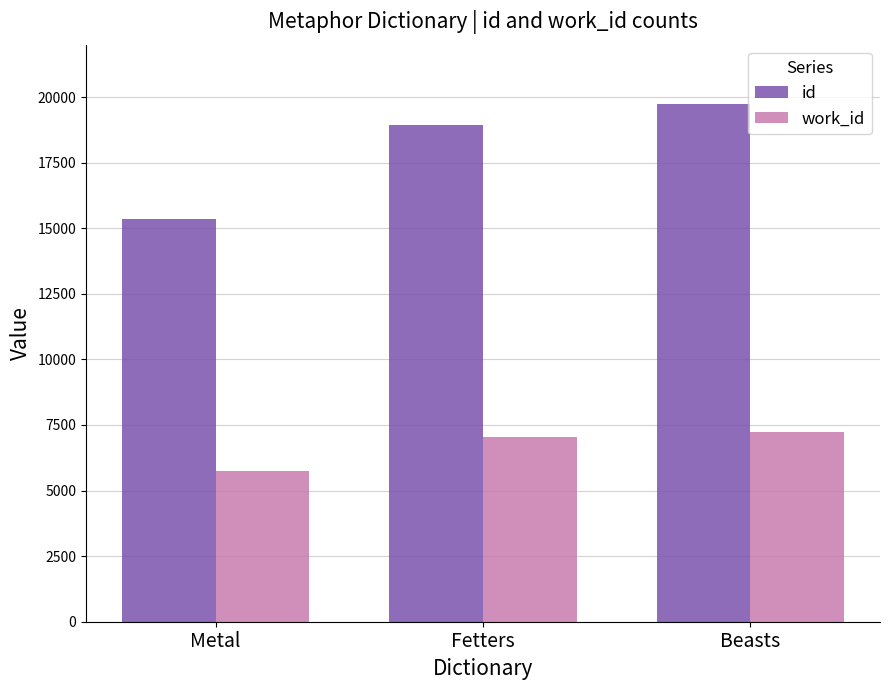

Where is work_id nearest to the value 6499?

Fetters